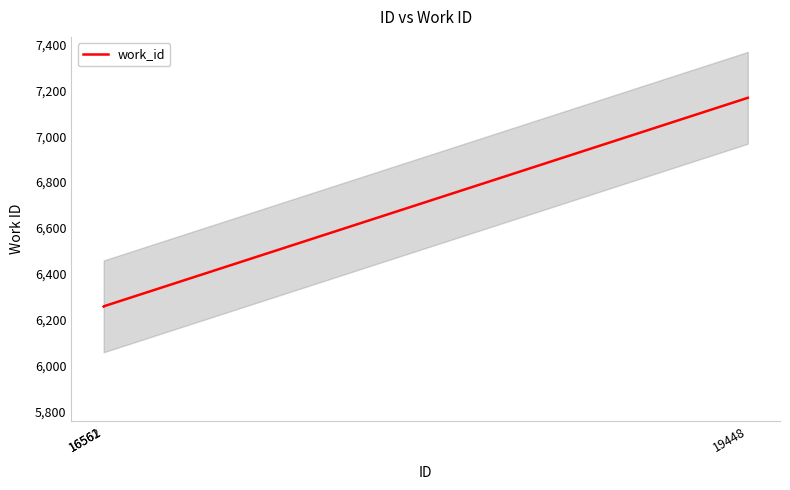

Reading left to right, transcribe all the data shown in this chart.

16561=6258	16562=6259	19448=7167